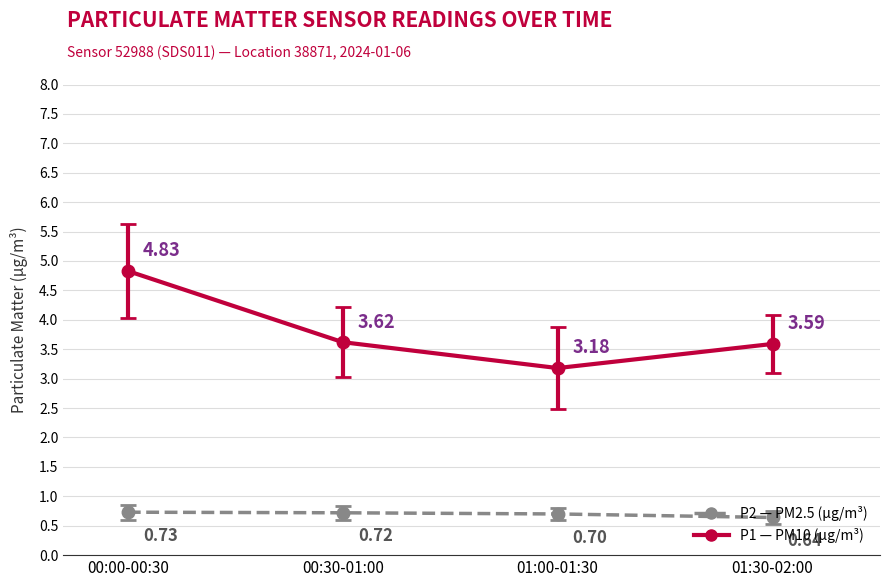

What is the total value across all series at 01:00-01:30?

3.9